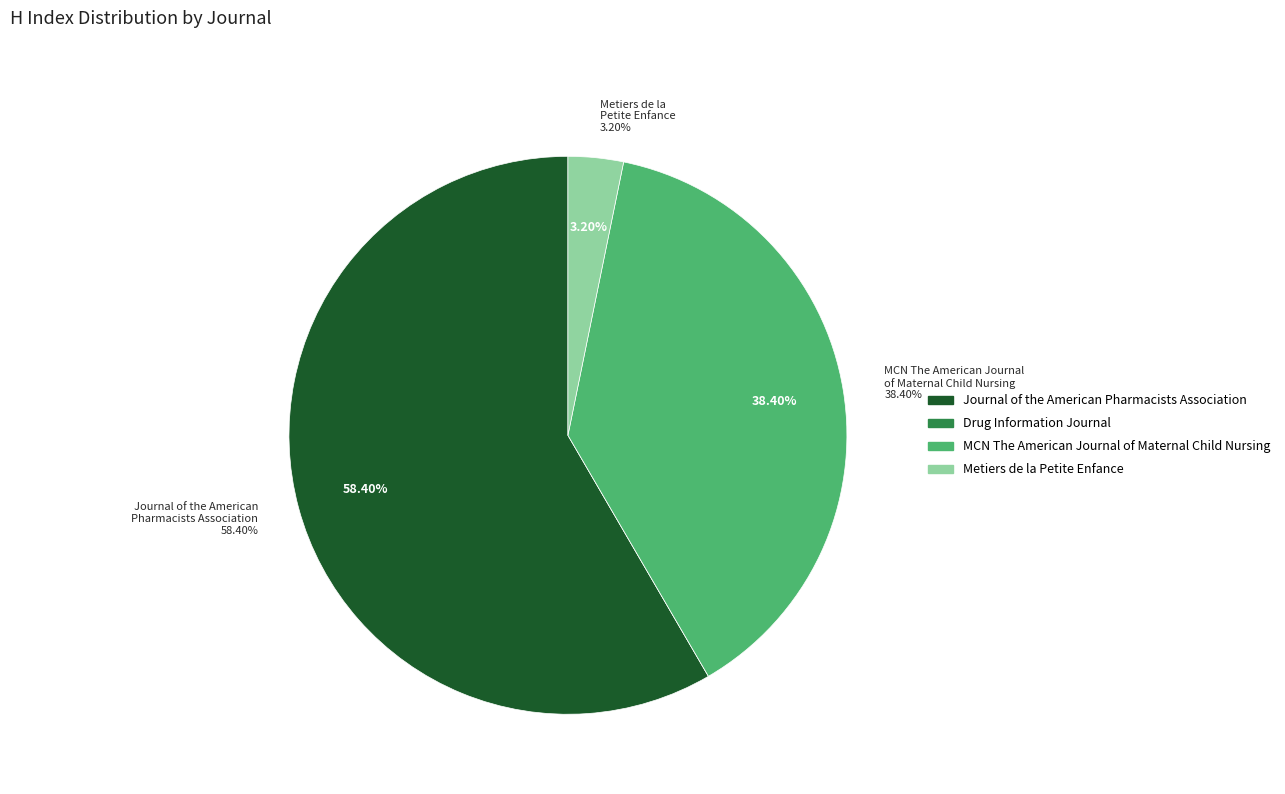

What portion of the pie excludes MCN The American Journal of Maternal Child Nursing?

61.6%